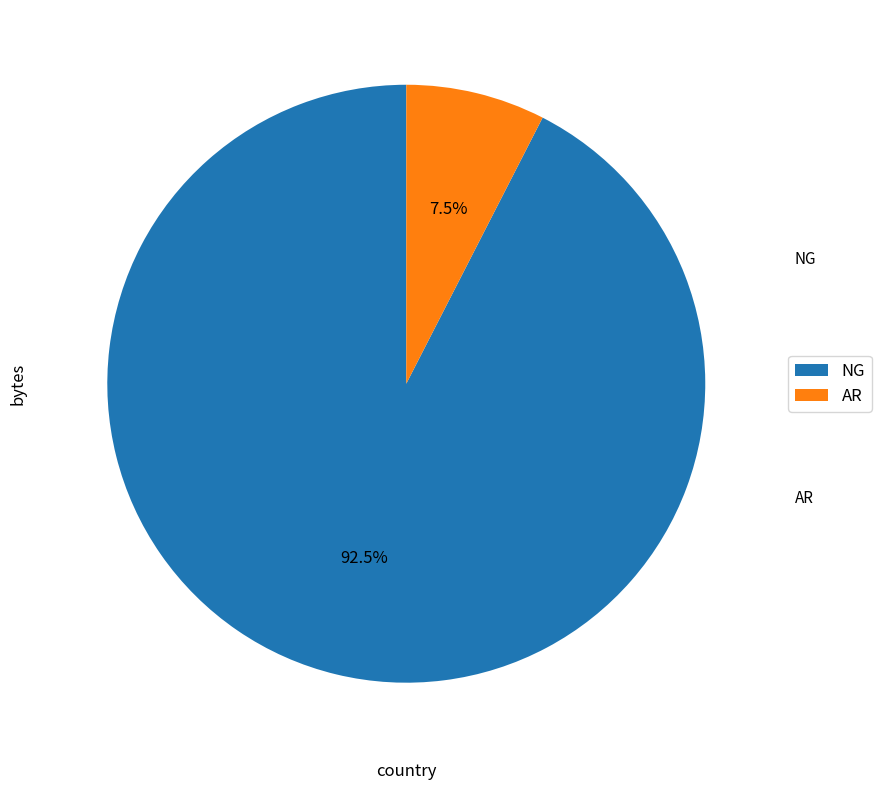

Rank the categories by value from highest to lowest.

NG, AR